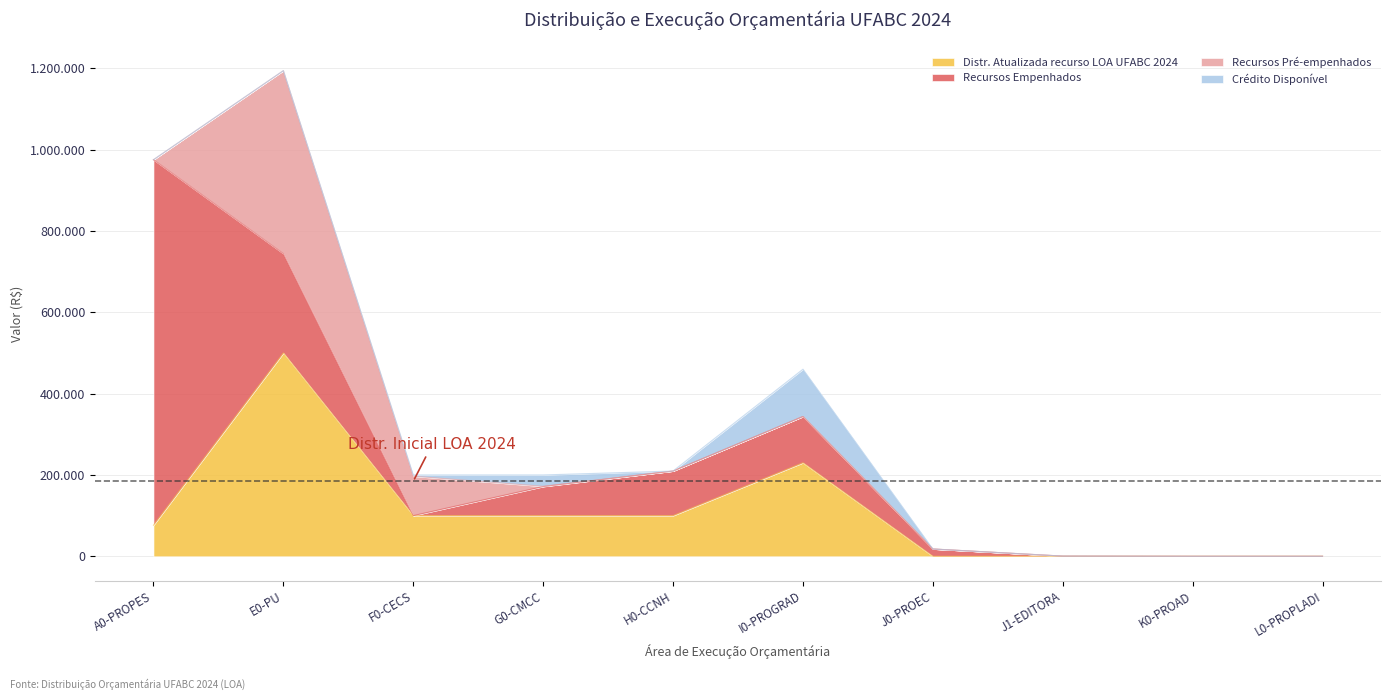

Where is Recursos Pré-empenhados nearest to the value 225000?

F0-CECS